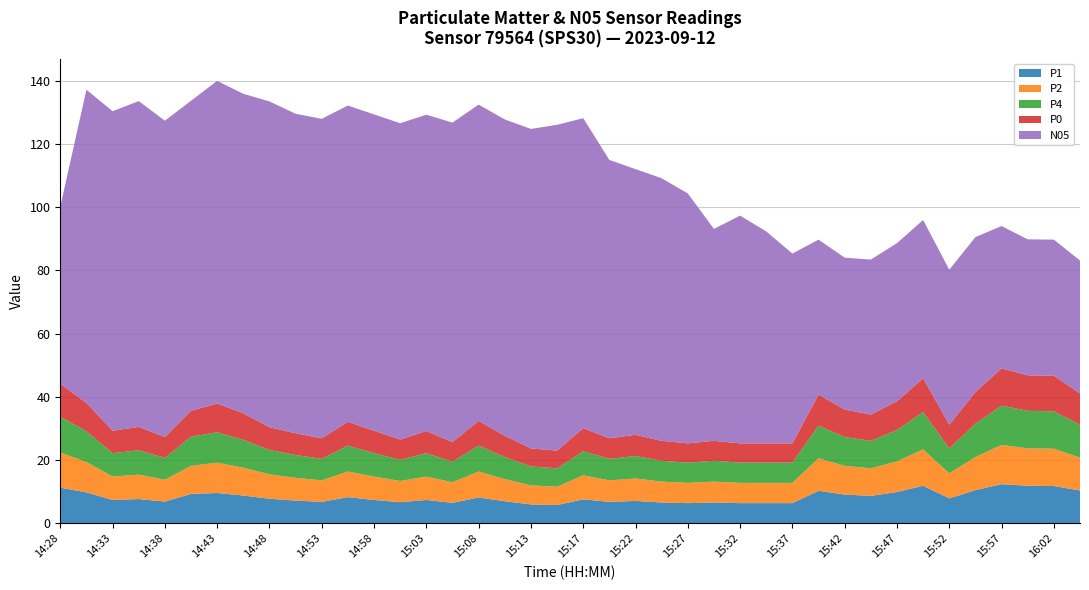

Reading left to right, transcribe all the data shown in this chart.

P1: 11.3	9.8	7.4	7.7	6.9	9.3	9.6	8.8	7.8	7.2	6.8	8.3	7.4	6.7	7.4	6.5	8.2	7.0	6.0	5.8	7.6	6.8	7.1	6.6	6.4	6.6	6.4	6.4	6.4	10.3	9.1	8.7	9.9	11.9	7.9	10.5	12.4	11.9	11.8	10.4
P2: 11.1	9.6	7.4	7.7	6.9	8.9	9.6	8.8	7.7	7.2	6.8	8.1	7.4	6.7	7.4	6.5	8.2	7.0	6.0	5.8	7.6	6.8	7.1	6.6	6.4	6.6	6.4	6.4	6.4	10.3	9.1	8.7	9.7	11.5	7.9	10.5	12.4	11.8	11.8	10.4
P4: 11.3	9.7	7.4	7.7	6.9	9.2	9.6	8.8	7.7	7.2	6.8	8.2	7.4	6.7	7.4	6.5	8.2	7.0	6.0	5.8	7.6	6.8	7.1	6.6	6.4	6.6	6.4	6.4	6.4	10.3	9.1	8.7	9.9	11.8	7.9	10.5	12.4	11.9	11.8	10.4
P0: 10.4	9.0	7.1	7.4	6.6	8.2	9.1	8.4	7.2	6.9	6.5	7.5	7.1	6.4	7.0	6.2	7.8	6.7	5.7	5.6	7.3	6.5	6.7	6.3	6.1	6.3	6.1	6.1	6.1	9.8	8.7	8.3	9.1	10.7	7.5	10.0	11.8	11.2	11.3	9.9
N05: 56.0	99.0	101.0	103.0	100.0	98.0	102.0	101.0	103.0	101.0	101.0	100.0	100.0	100.0	100.0	101.0	100.0	100.0	101.0	103.0	98.0	88.0	84.0	83.0	79.0	67.0	72.0	67.0	60.0	49.0	48.0	49.0	50.0	50.0	49.0	49.0	45.0	43.0	43.0	42.0